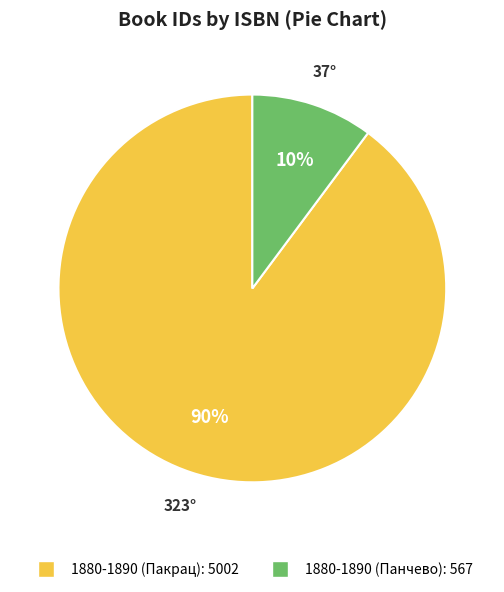

Do 1880-1890 (Панчево) and 1880-1890 (Пакрац) together represent more than half of the pie?

Yes